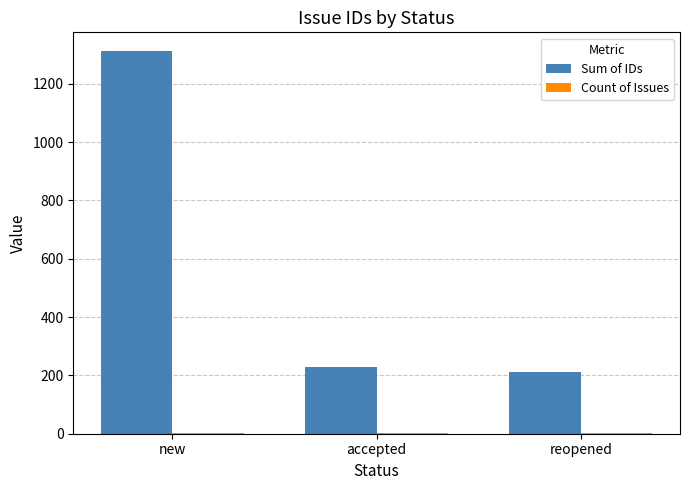

At which label is Sum of IDs closest to 760?

accepted